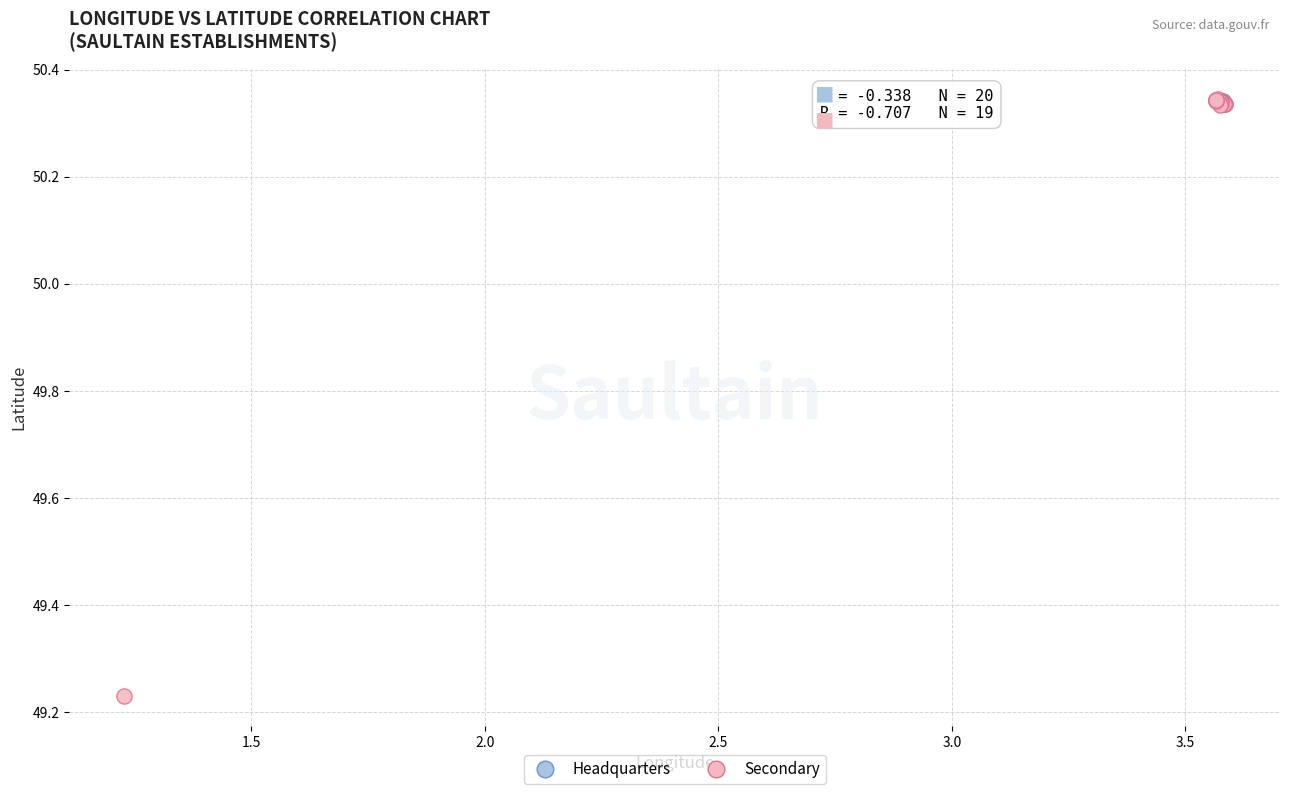

Which series has the widest spread of Y values?

Secondary